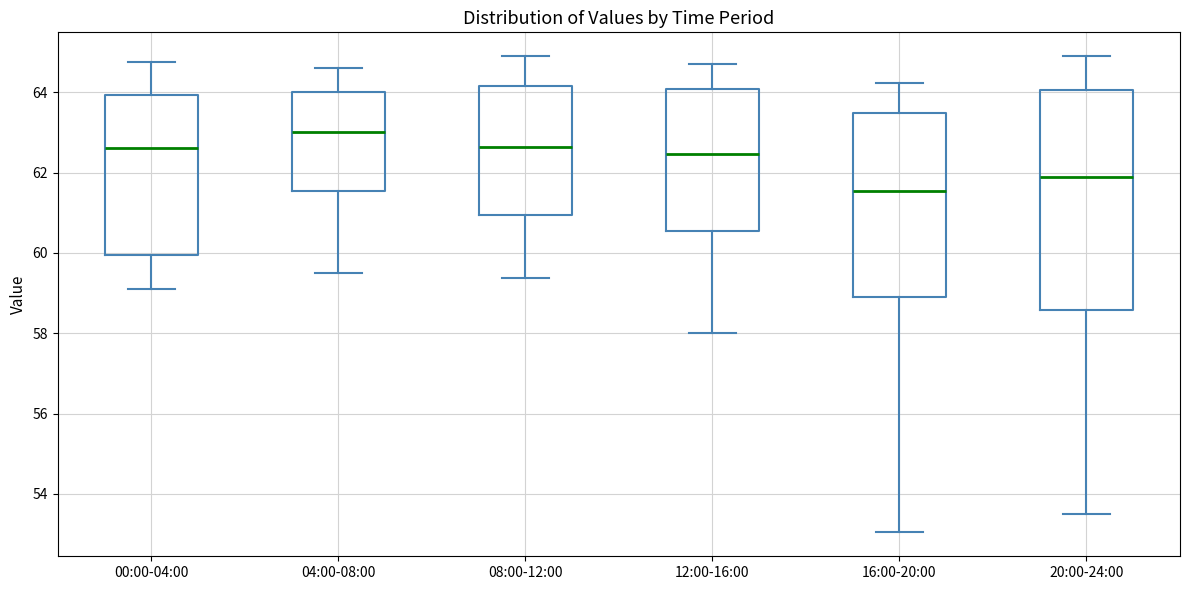

Comparing the boxes themselves (not the whiskers), which one is the tallest?

20:00-24:00